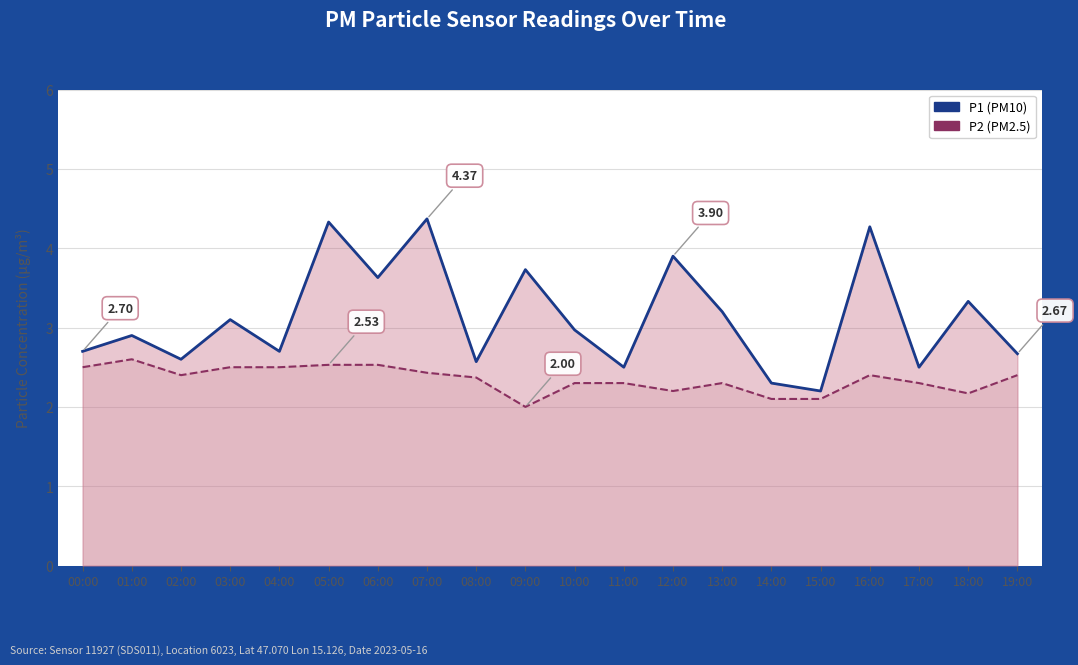

List the labels in order of P2 value, smallest first.

09:00, 14:00, 15:00, 18:00, 12:00, 10:00, 11:00, 13:00, 17:00, 08:00, 02:00, 16:00, 19:00, 07:00, 00:00, 03:00, 04:00, 05:00, 06:00, 01:00